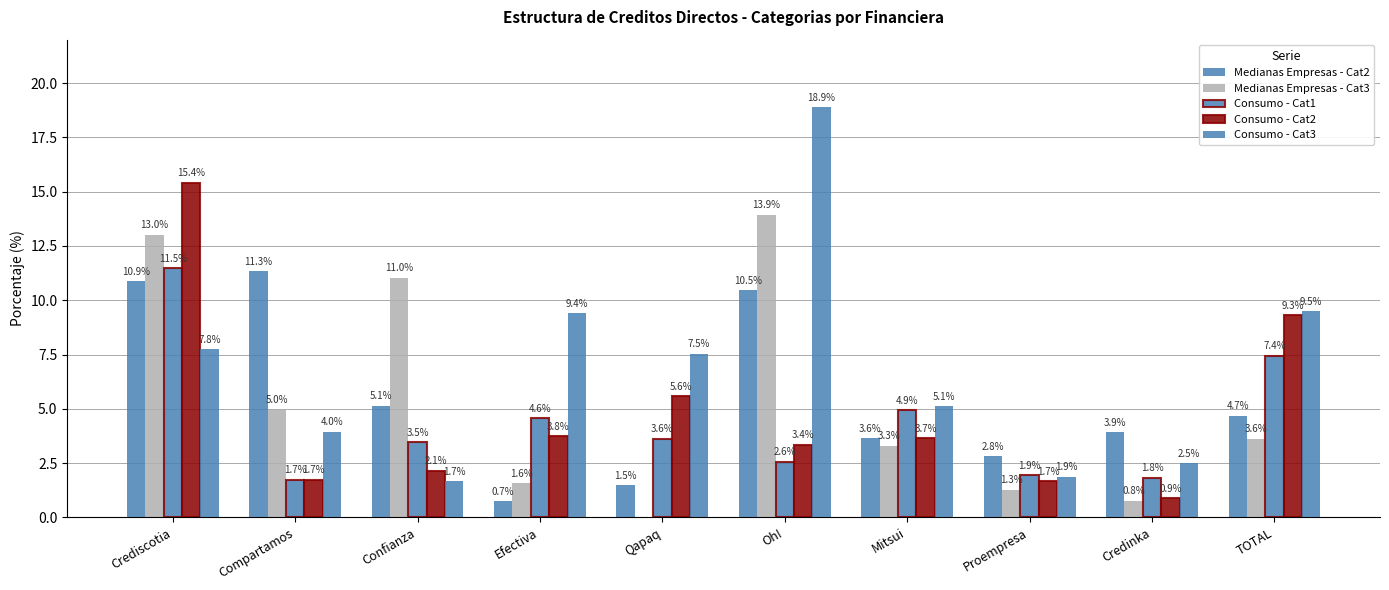

What position from the right is Credinka?

2